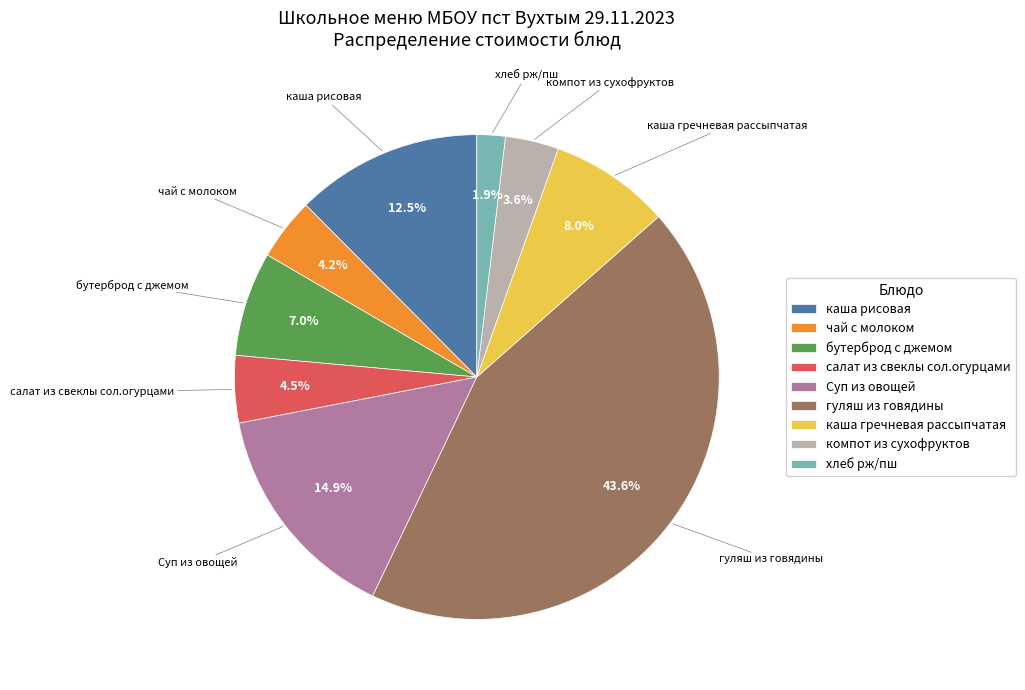

To the nearest percent, what is the combined percentage of каша рисовая and компот из сухофруктов?

16%